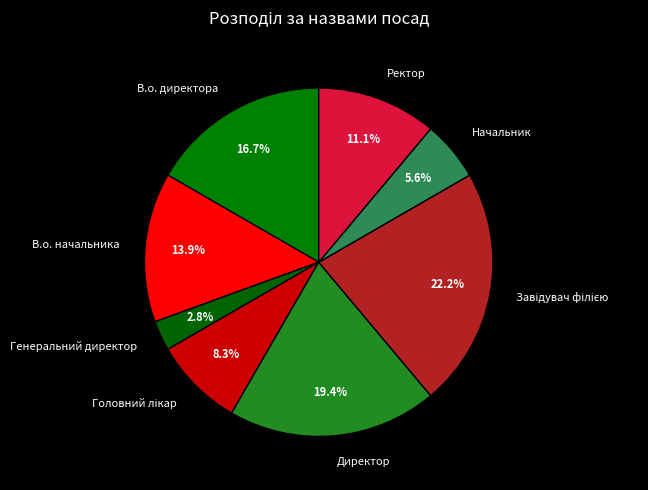

Is it true that Генеральний директор is 13% of the pie?

False